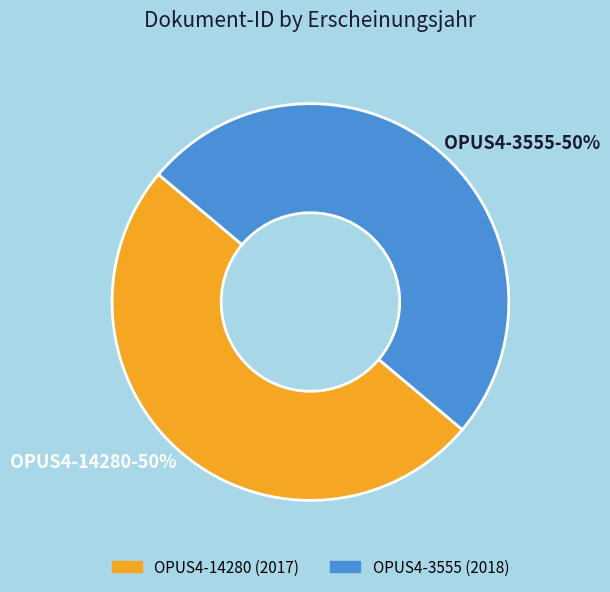

What percentage is the OPUS4-14280 slice, to the nearest percent?

50%